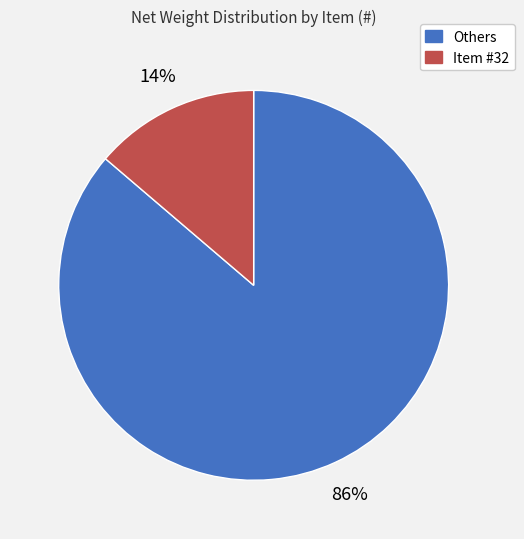

Does any single category account for the majority?

Yes